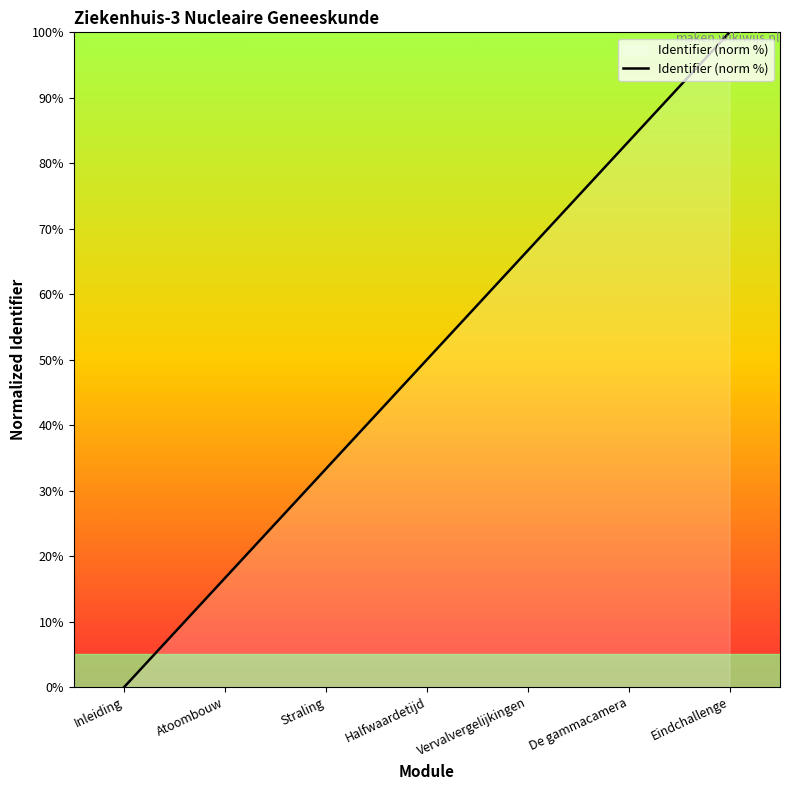

How many lines are shown in the chart?

1